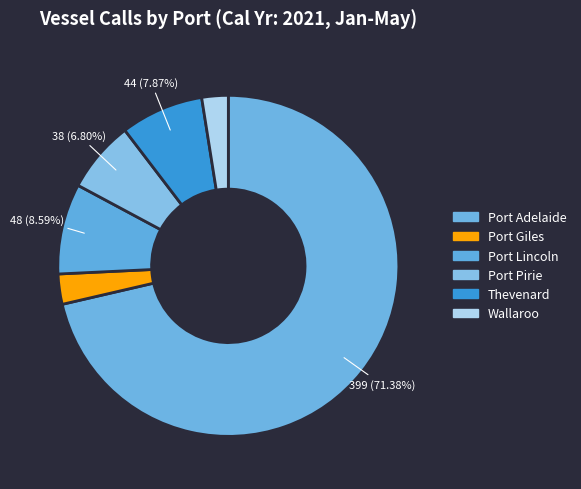

Do Thevenard and Port Lincoln together represent more than half of the pie?

No